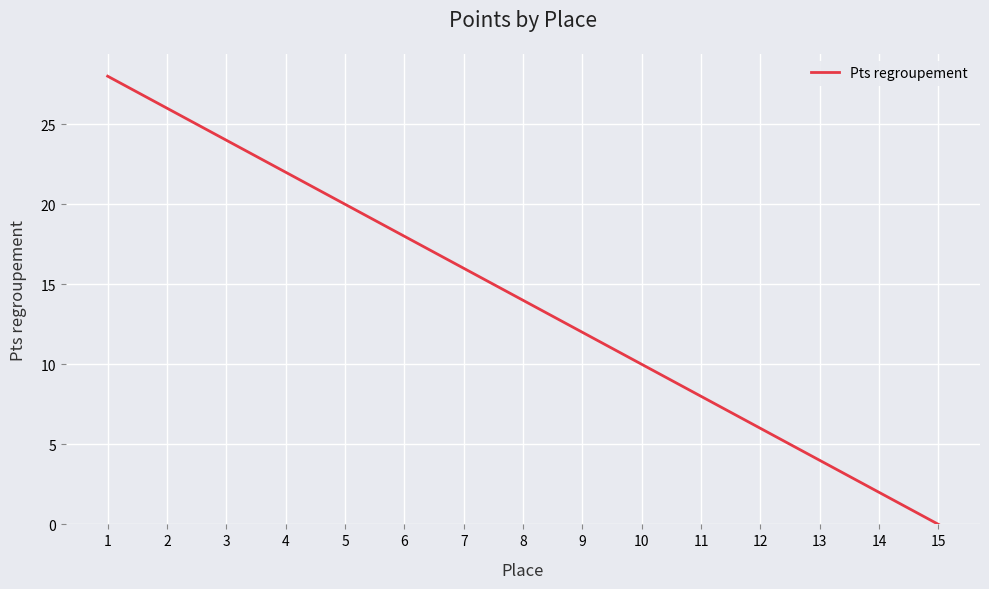

What is the difference between the maximum and minimum values?

28